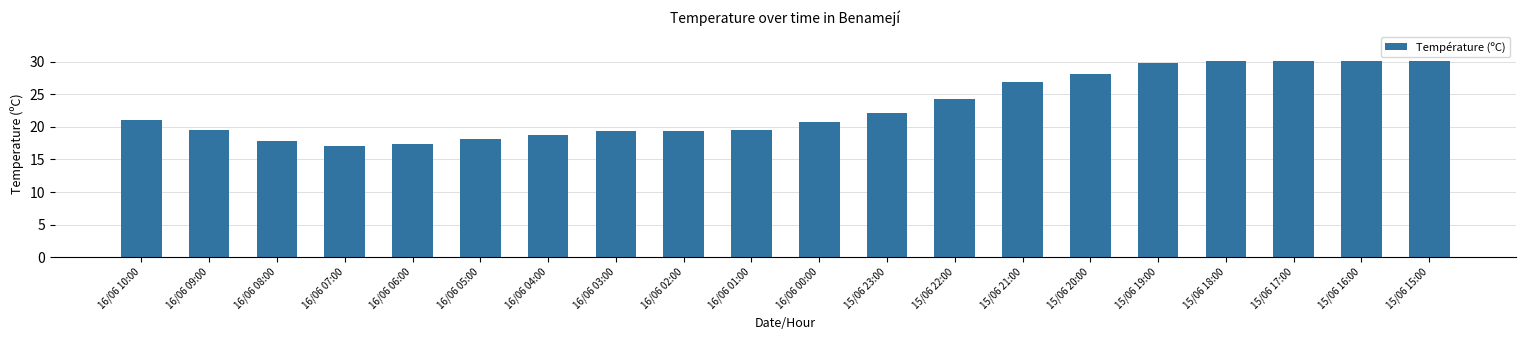

Is it true that the value at 15/06 20:00 is 28.2?

True